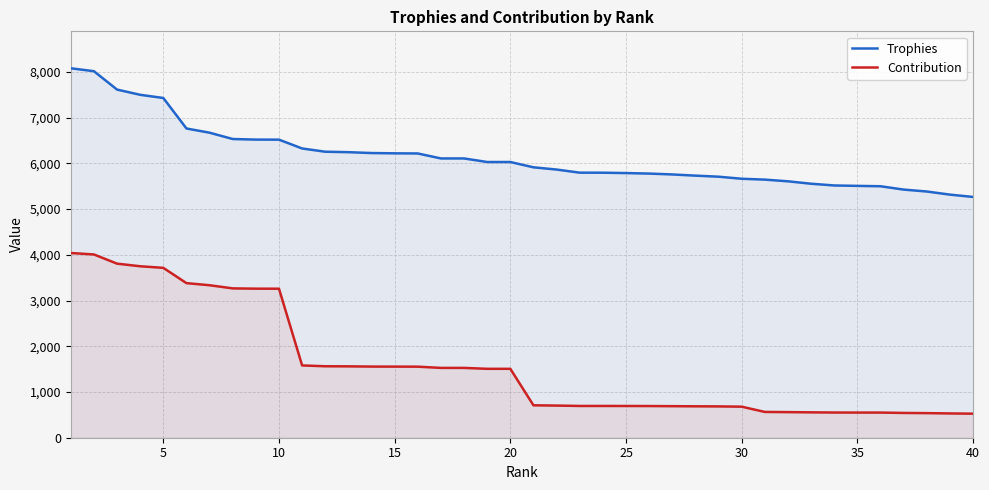

How many data points in Contribution are less than 1507?

20